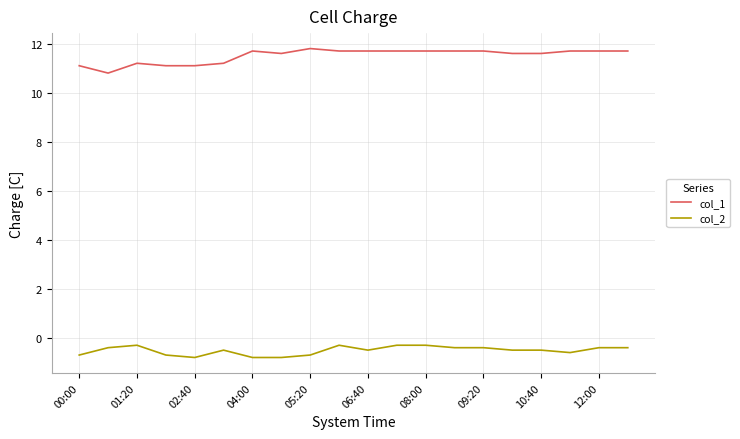

What is the difference between the maximum and minimum values in the col_2 series?

0.5